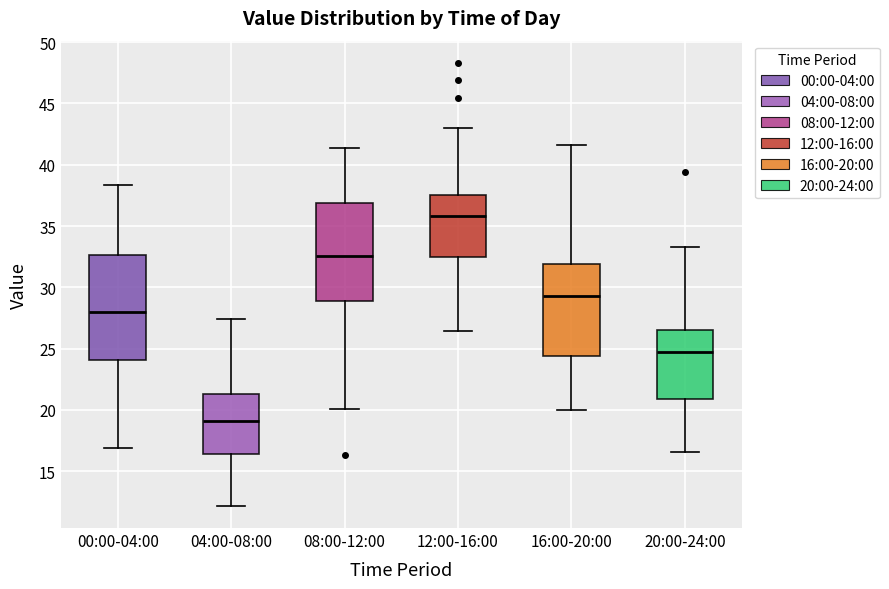

Reading left to right, read every box against the y-axis: the position of its median line, the range the box covers, and the ends of its whiskers. The values are not printed on the chart, so give them approximately, as read against the axis.

00:00-04:00: median 28.0, box 24.0 to 32.5, whiskers 17.0 to 38.5
04:00-08:00: median 19.0, box 16.5 to 21.5, whiskers 12.0 to 27.5
08:00-12:00: median 32.5, box 29.0 to 37.0, whiskers 20.0 to 41.5
12:00-16:00: median 36.0, box 32.5 to 37.5, whiskers 26.5 to 43.0
16:00-20:00: median 29.5, box 24.5 to 32.0, whiskers 20.0 to 41.5
20:00-24:00: median 24.5, box 21.0 to 26.5, whiskers 16.5 to 33.5